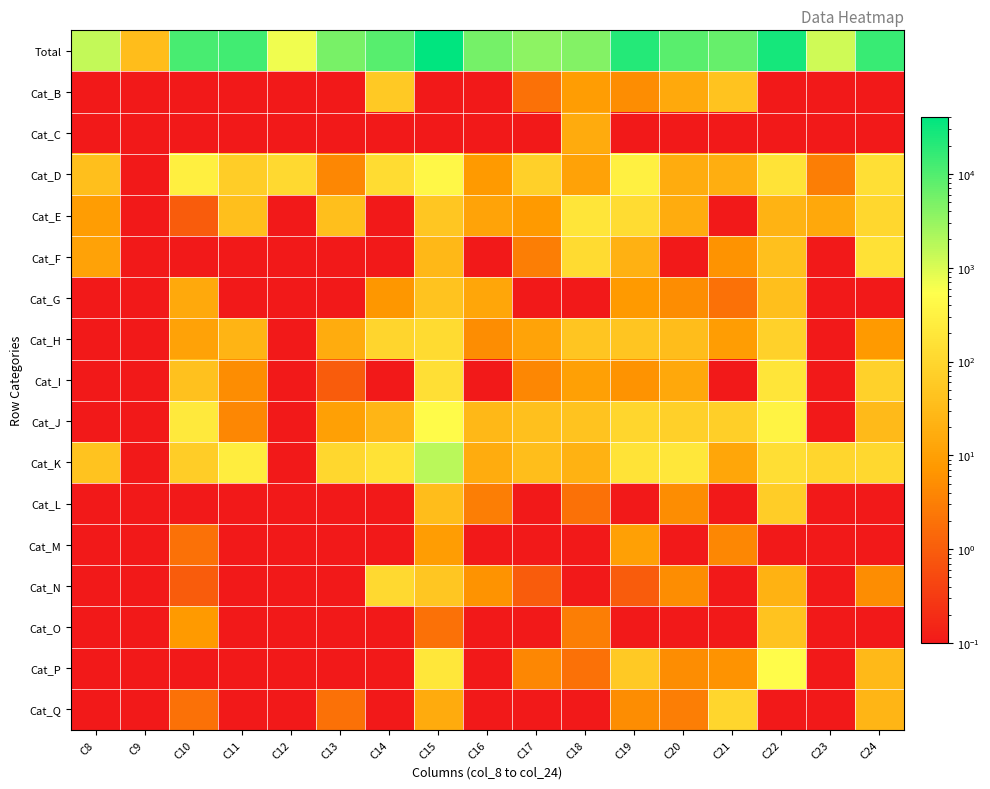

What is the spread (max minus min) of values at C9?

32.9